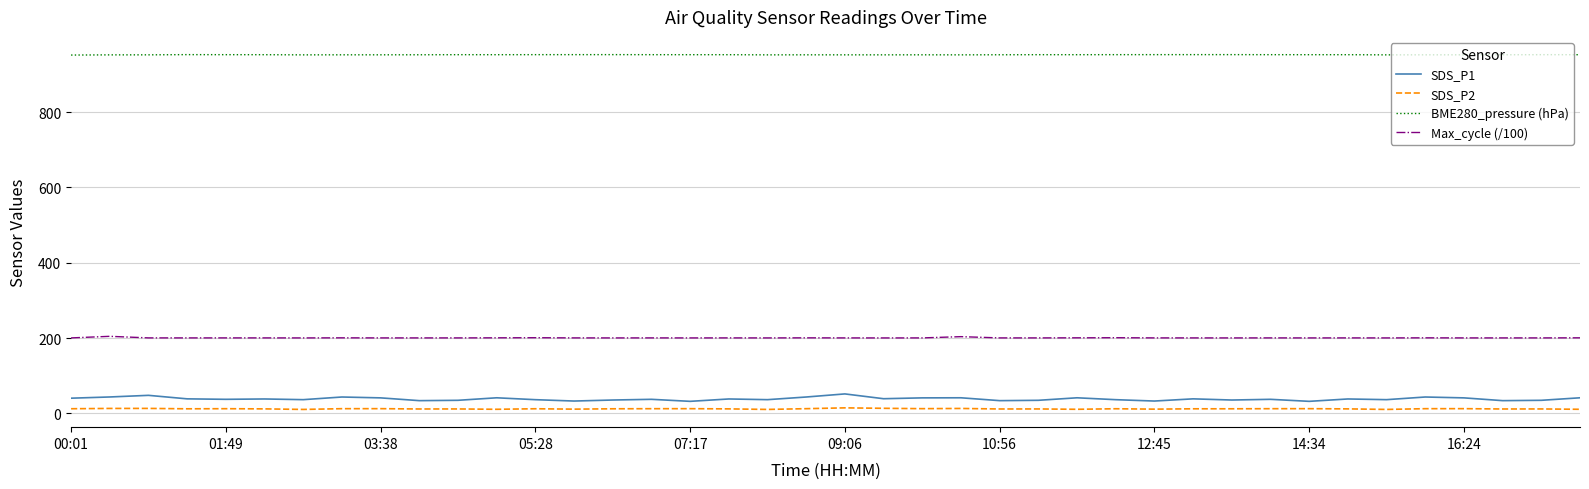

True or false: Max_cycle (/100) and SDS_P1 intersect in this chart.

False